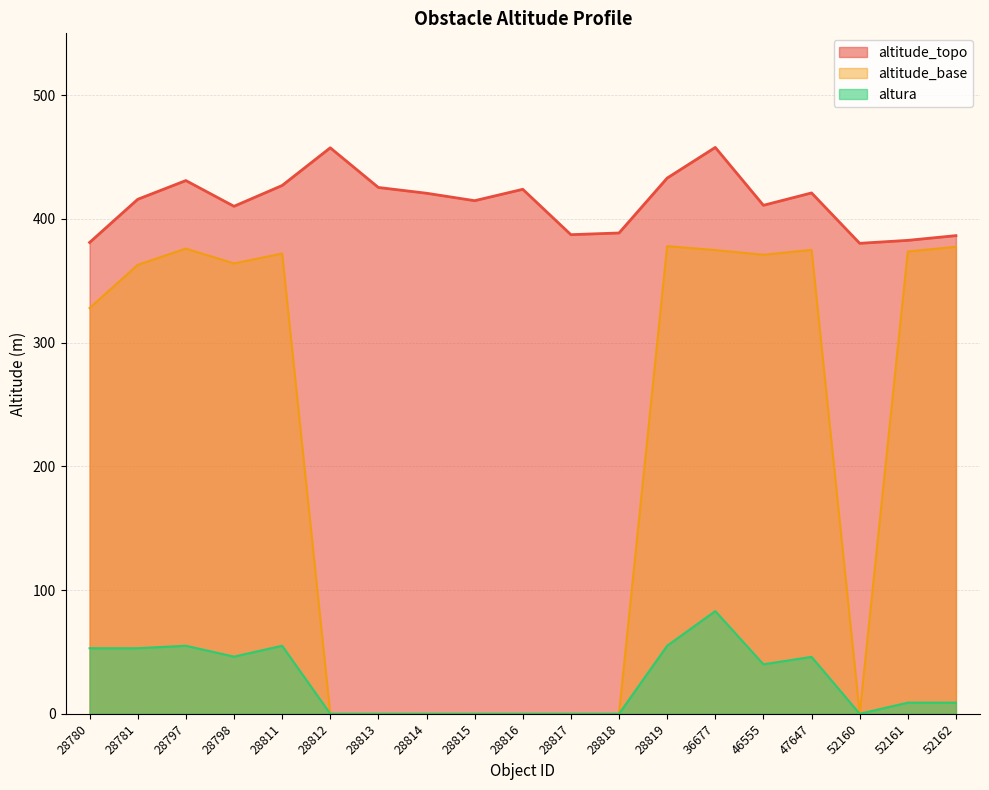

Count the number of data series in this chart.

3